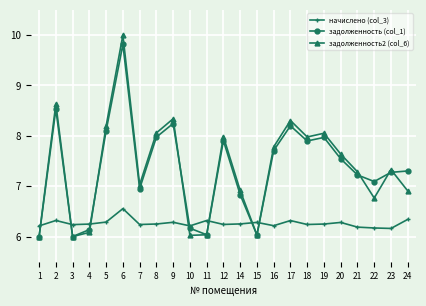

What is the value of the начислено (col_3) point at the 2nd from the left?

6.3